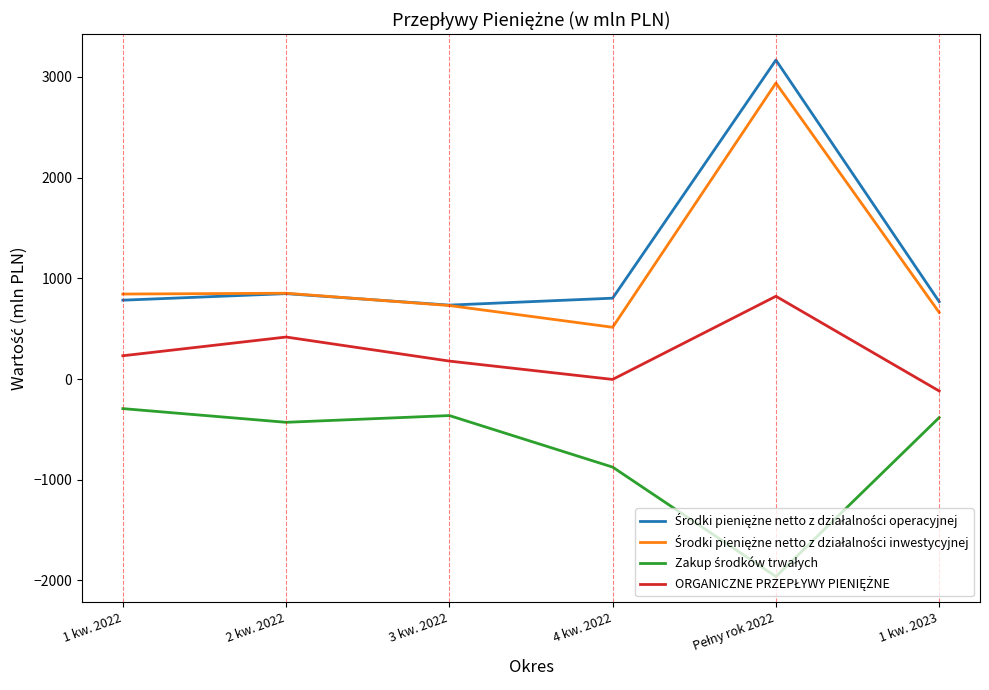

What is the smallest value displayed?

-1962